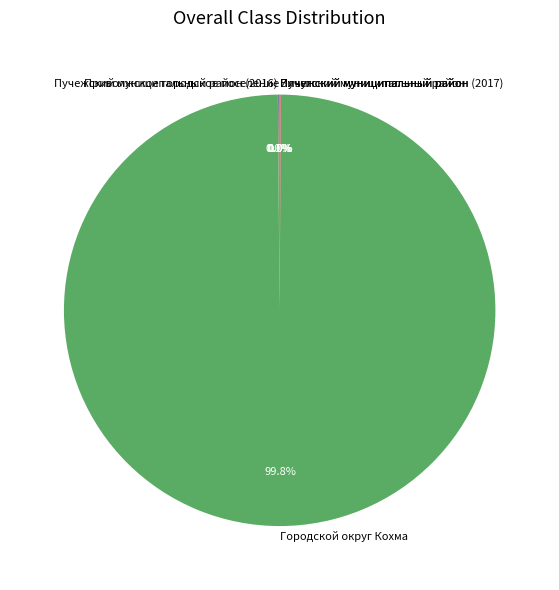

Does Городской округ Кохма account for over 50% of the chart?

Yes